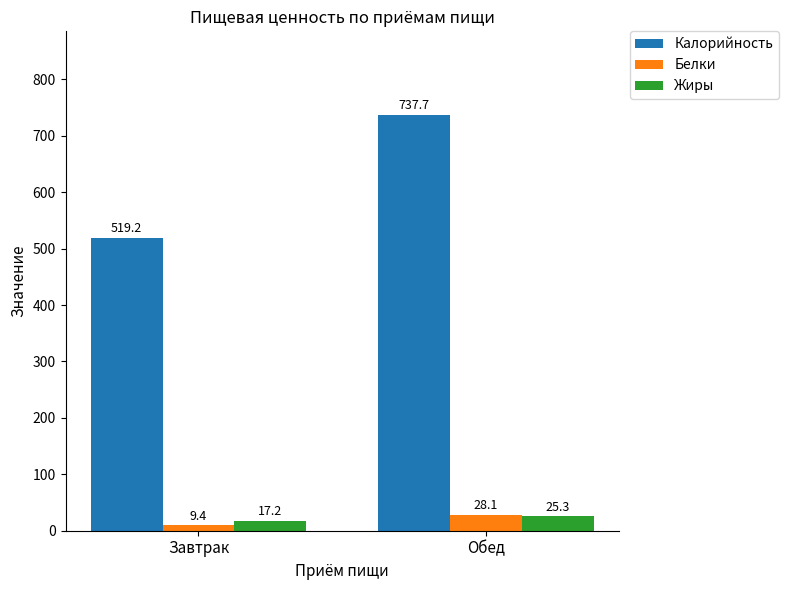

How many series are shown in this chart?

3